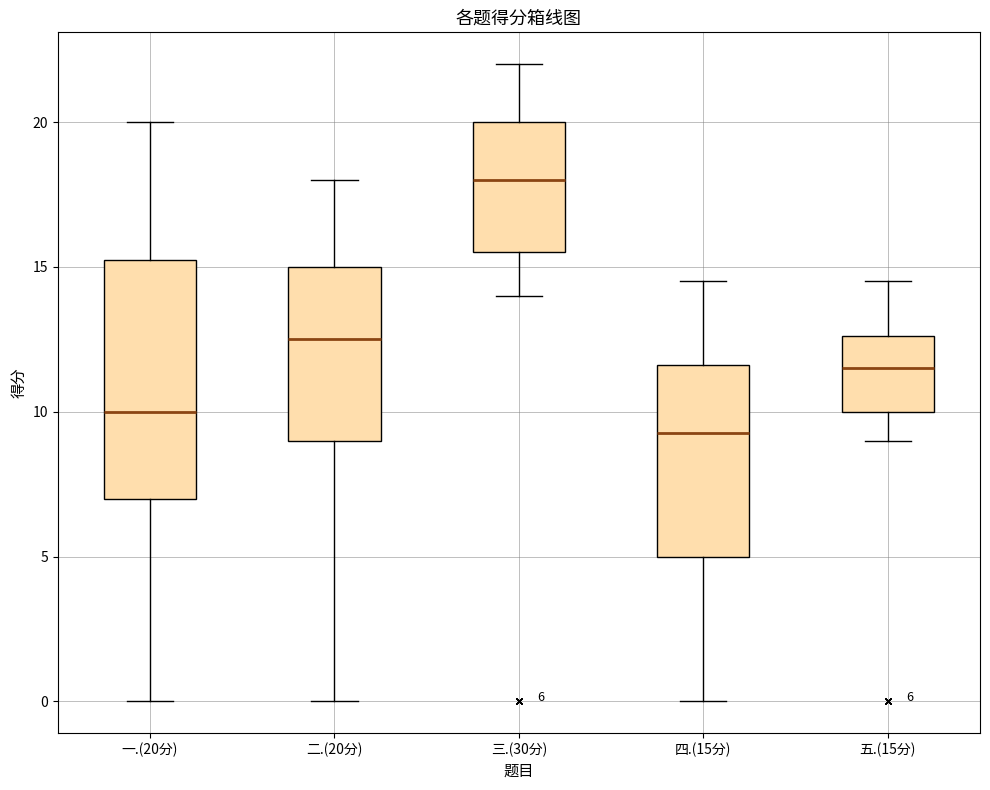

Which box is the tallest, from its lower edge to its upper edge?

一.(20分)